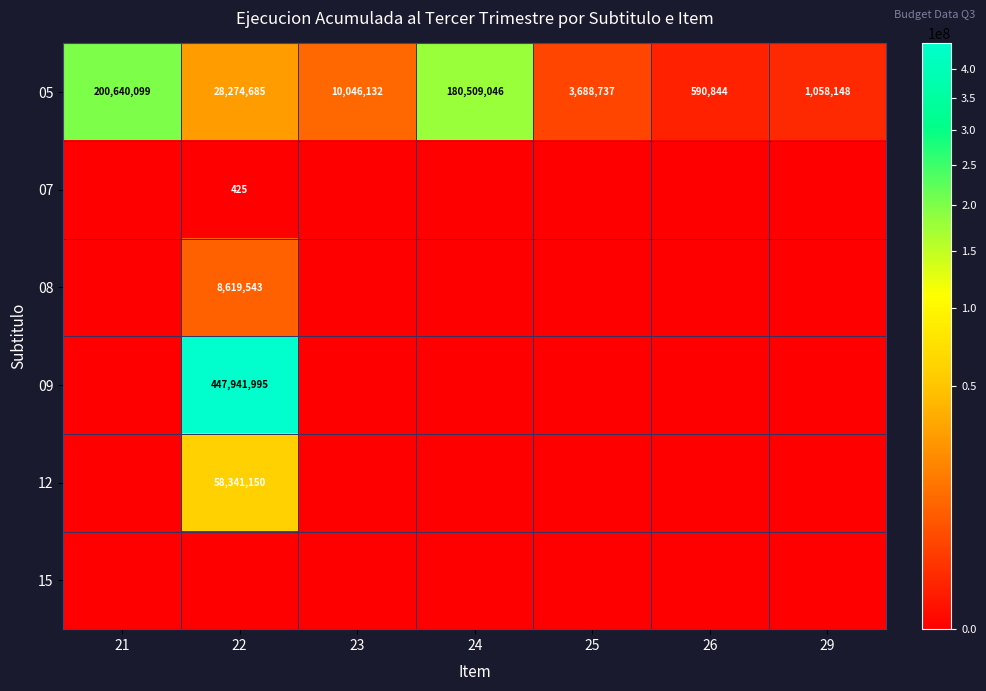

Which category has the highest value across all series?

22